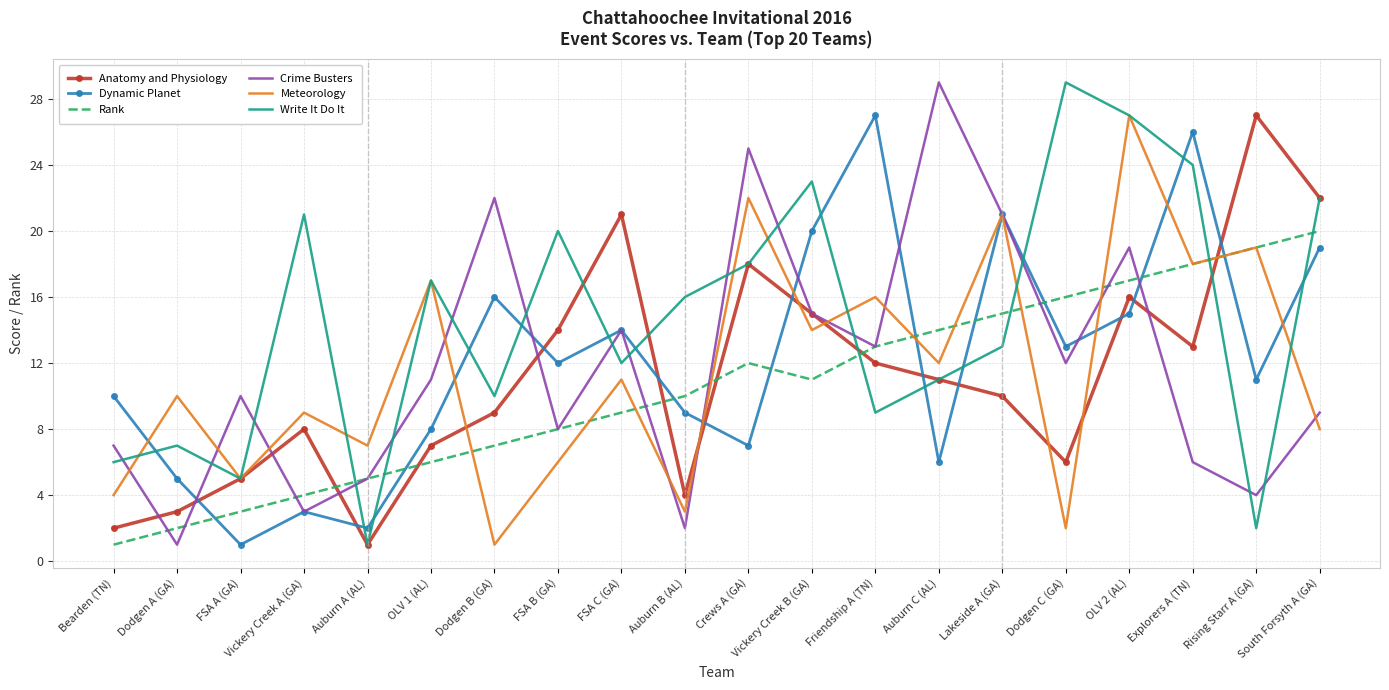

What is the difference between the highest and lowest values at FSA B (GA)?

14